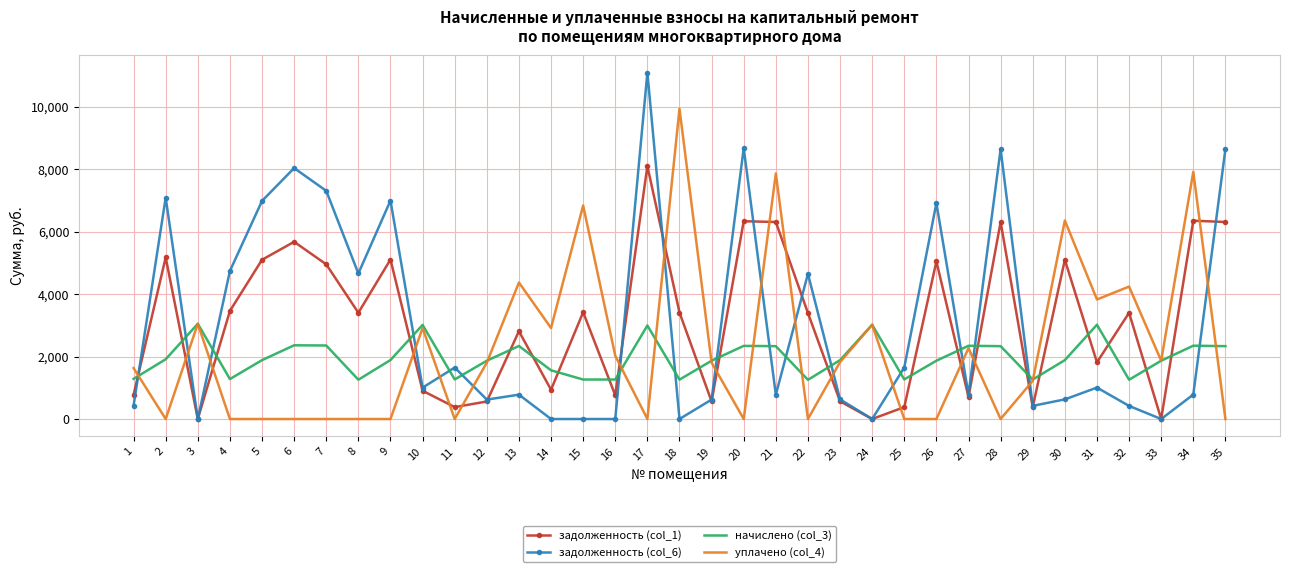

At which category does the chart reach its peak across all series?

17